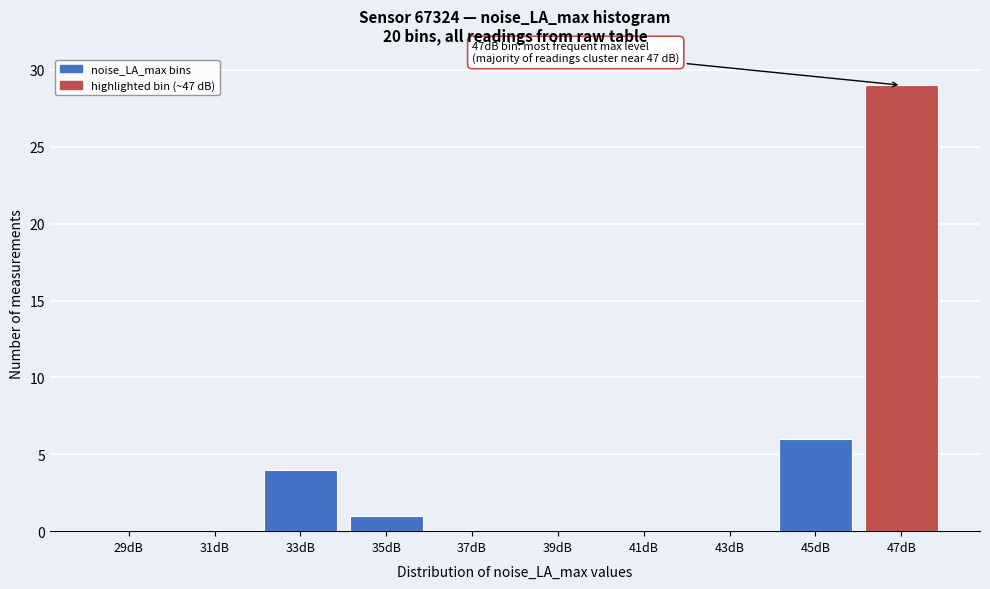

Reading left to right, transcribe all the data shown in this chart.

29dB=0	31dB=0	33dB=4	35dB=1	37dB=0	39dB=0	41dB=0	43dB=0	45dB=6	47dB=29